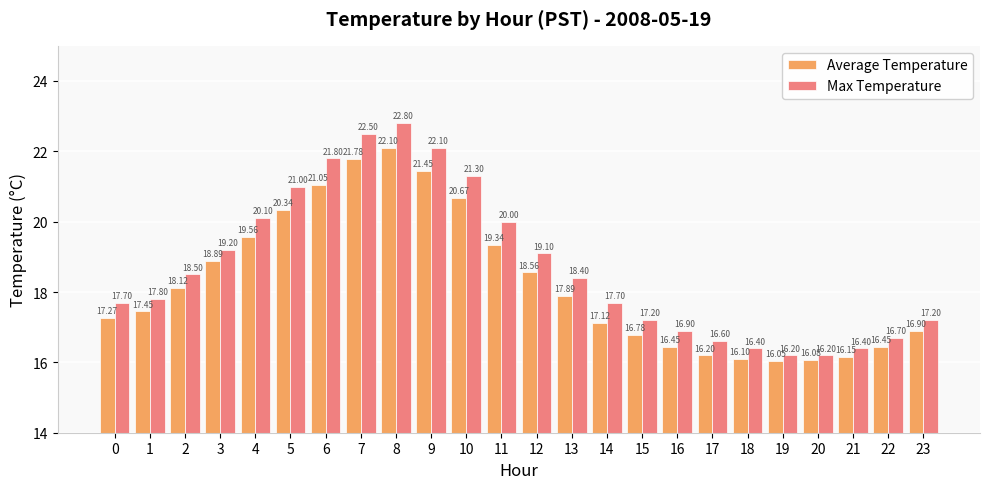

Rank the series by their average value, from lowest to highest.

Average Temperature, Max Temperature